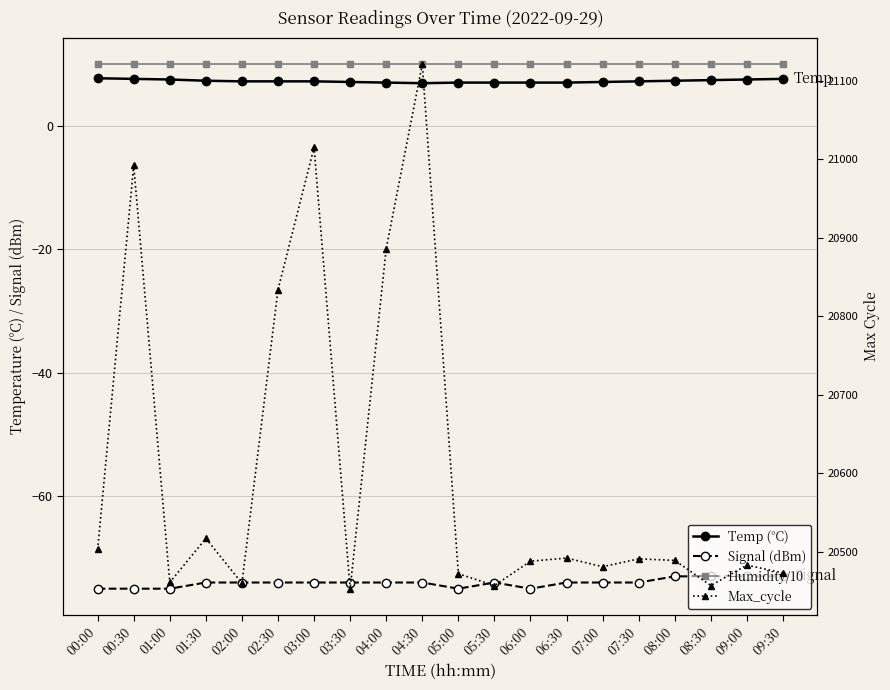

How many data points does each series have?

20